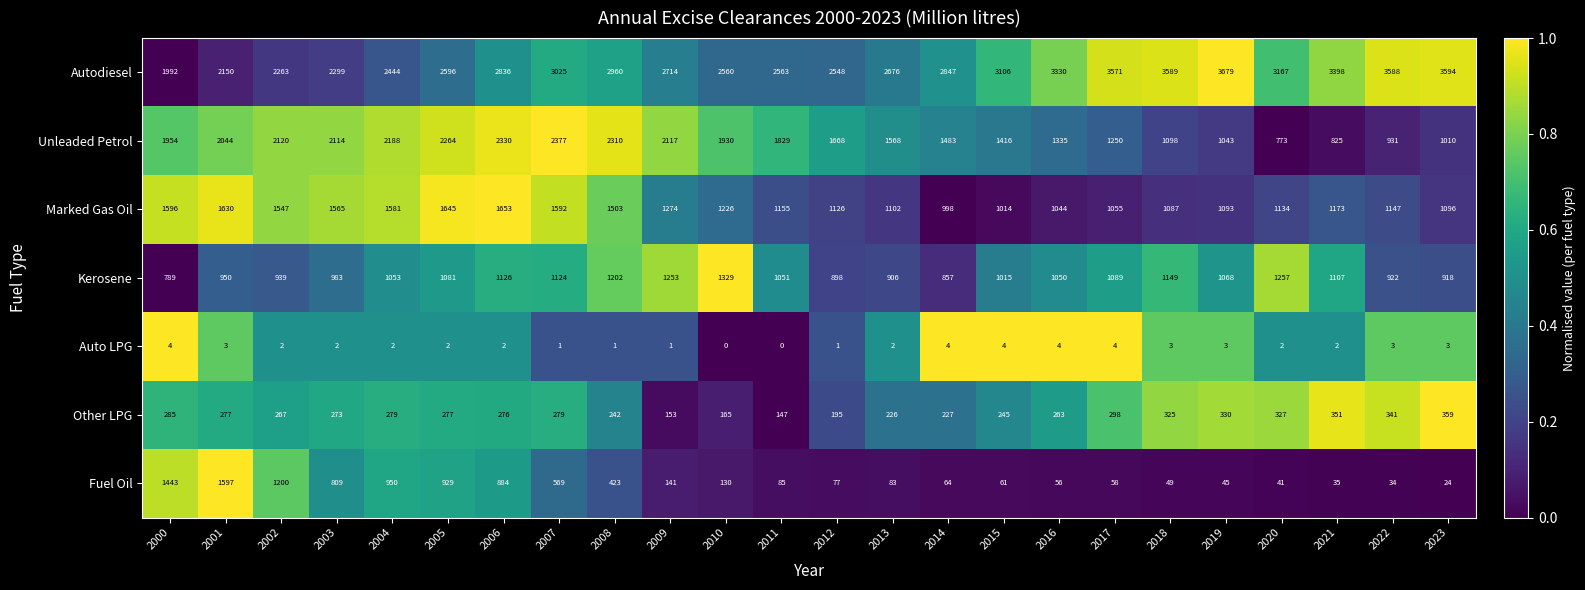

True or false: Kerosene has a value of 419 at 2015.

False